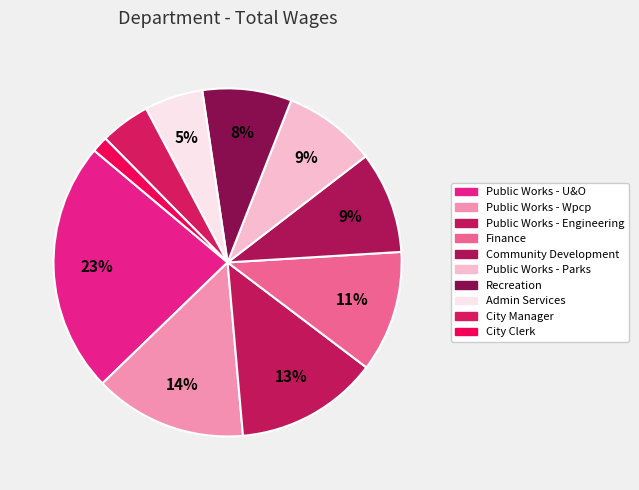

Count the number of slices in the pie.

10